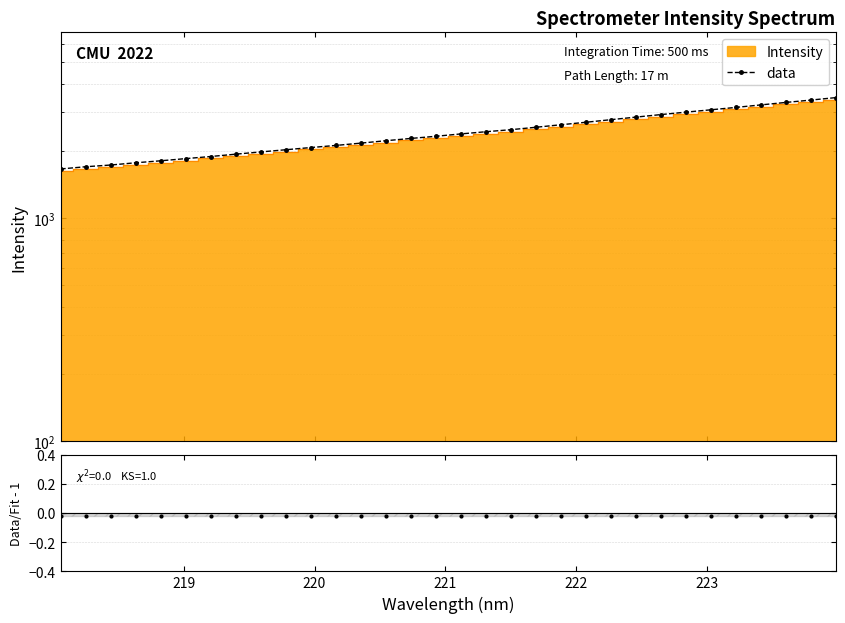

How many lines are shown in the chart?

2